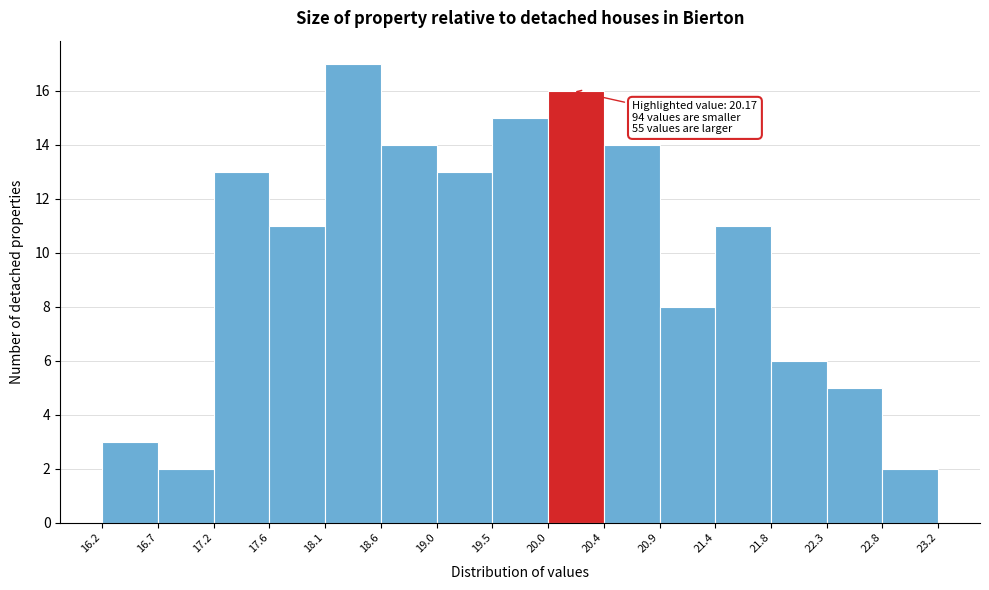

Over which range of the x-axis is the bar tallest?

18.1 to 18.6